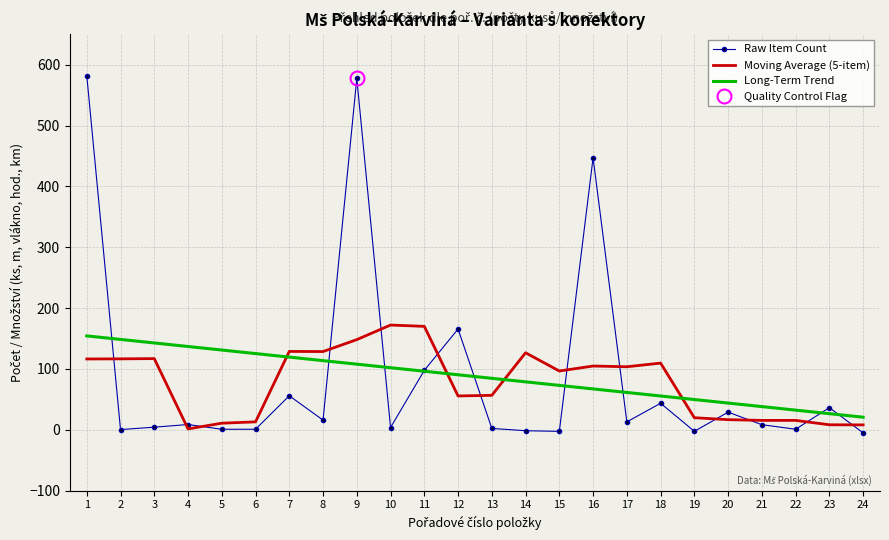

What is the sum of the Long-Term Trend values at 4 and 15?

209.9